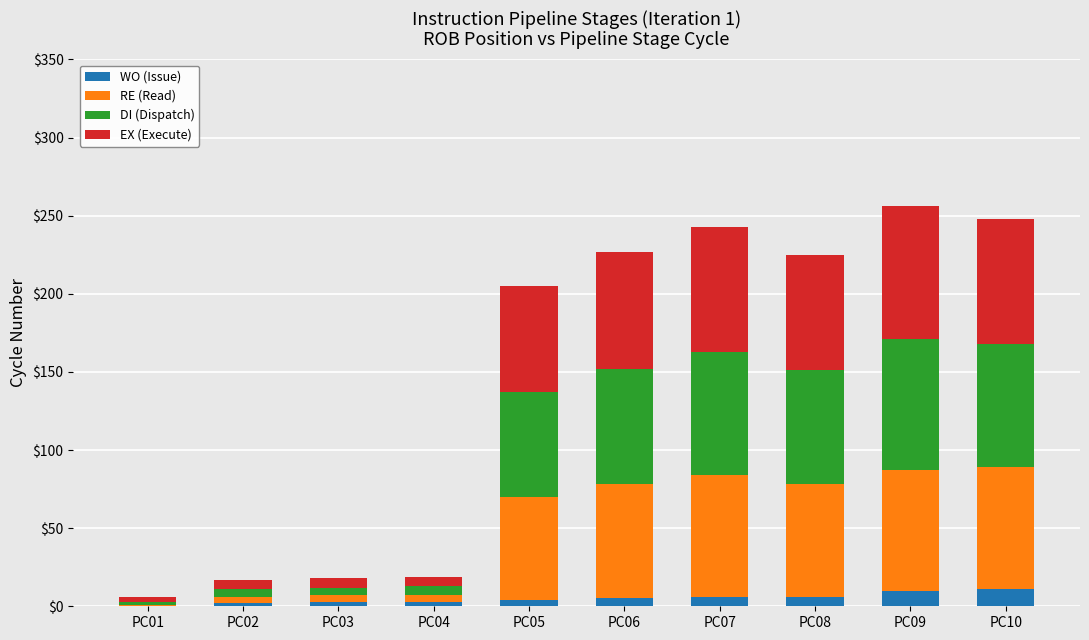

What is the maximum value for WO (Issue)?

11